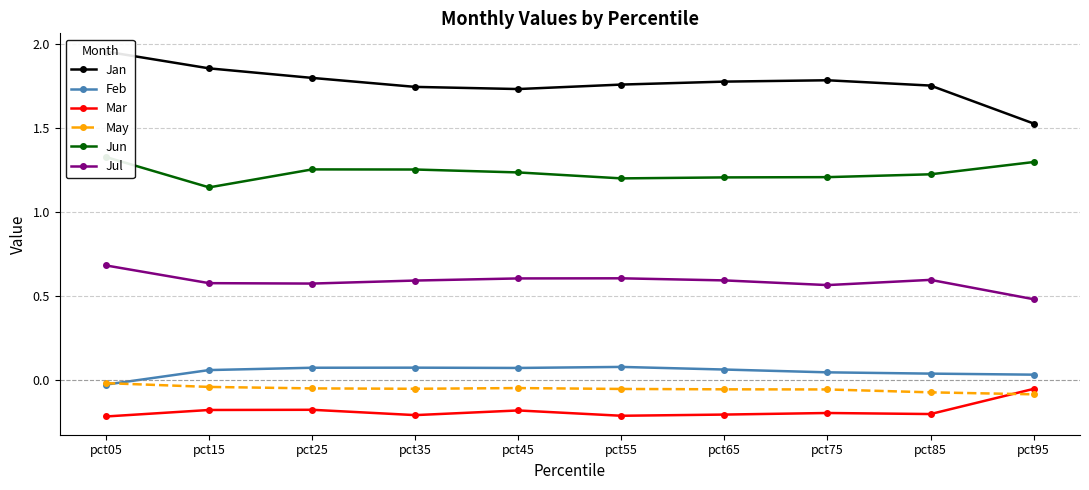

How many lines are shown in the chart?

6